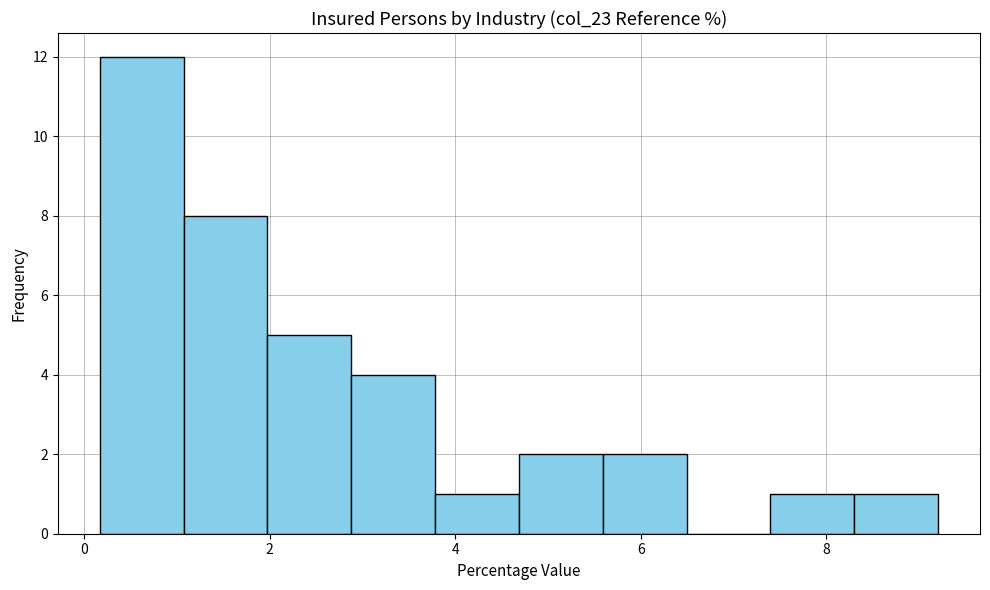

Reading left to right, transcribe this chart: for each bar, give the range it covers on the x-axis and its height. Neither the bar edges nor the heights are printed on the chart, so give them approximately, as read against the axes.

0.2 to 1.0: 12
1.0 to 2.0: 8
2.0 to 2.8: 5
2.8 to 3.8: 4
3.8 to 4.6: 1
4.6 to 5.6: 2
5.6 to 6.4: 2
6.4 to 7.4: 0
7.4 to 8.4: 1
8.4 to 9.2: 1